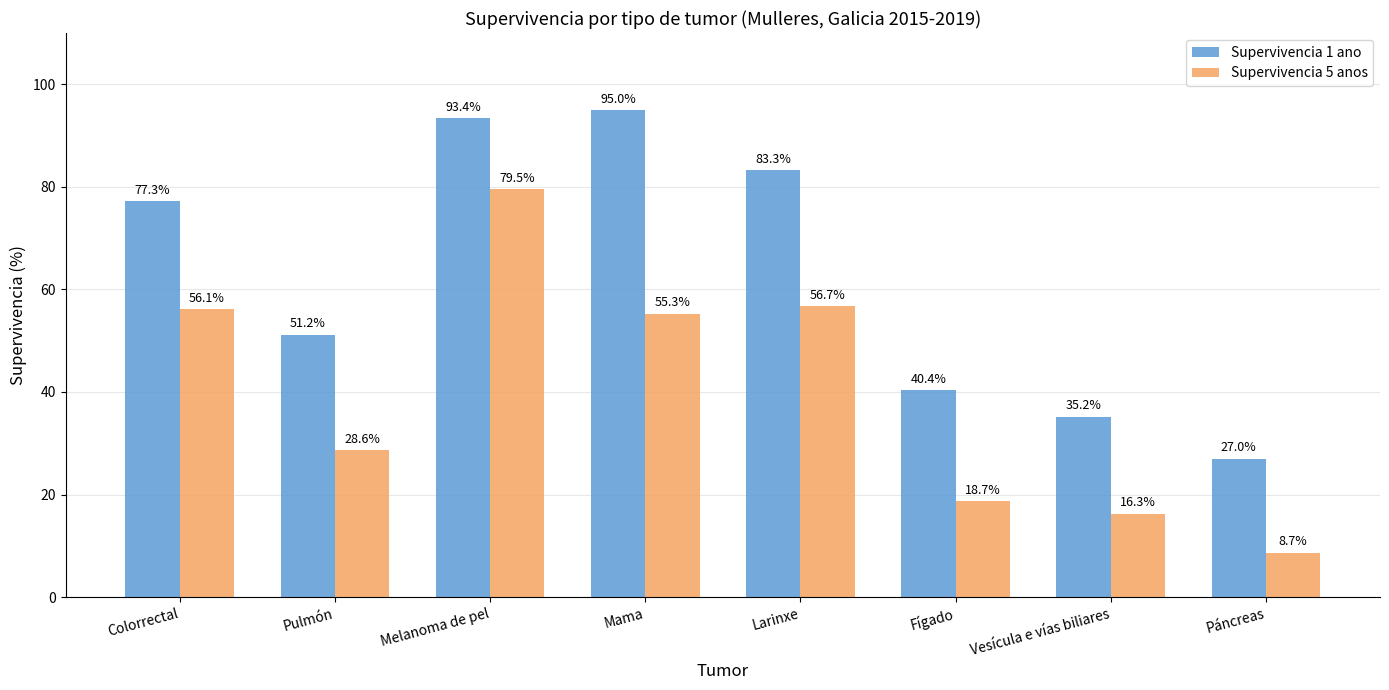

Count the number of categories in the chart.

8